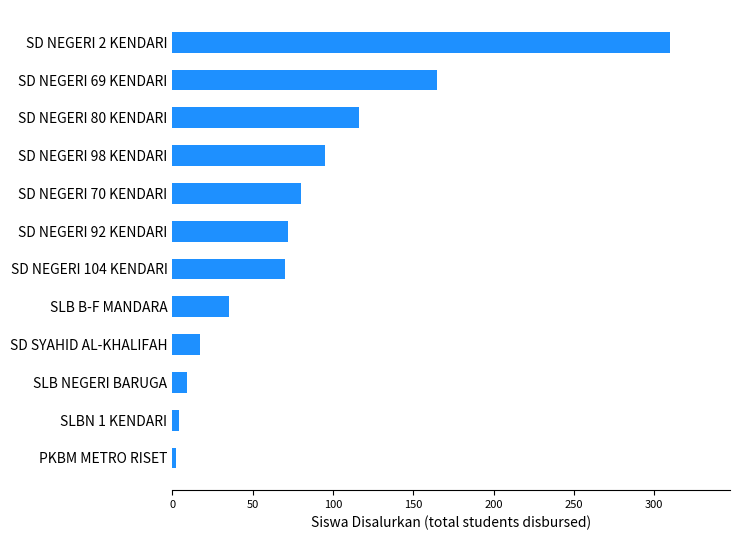

What is the ratio of the value at SLB NEGERI BARUGA to the value at SD SYAHID AL-KHALIFAH?

0.5